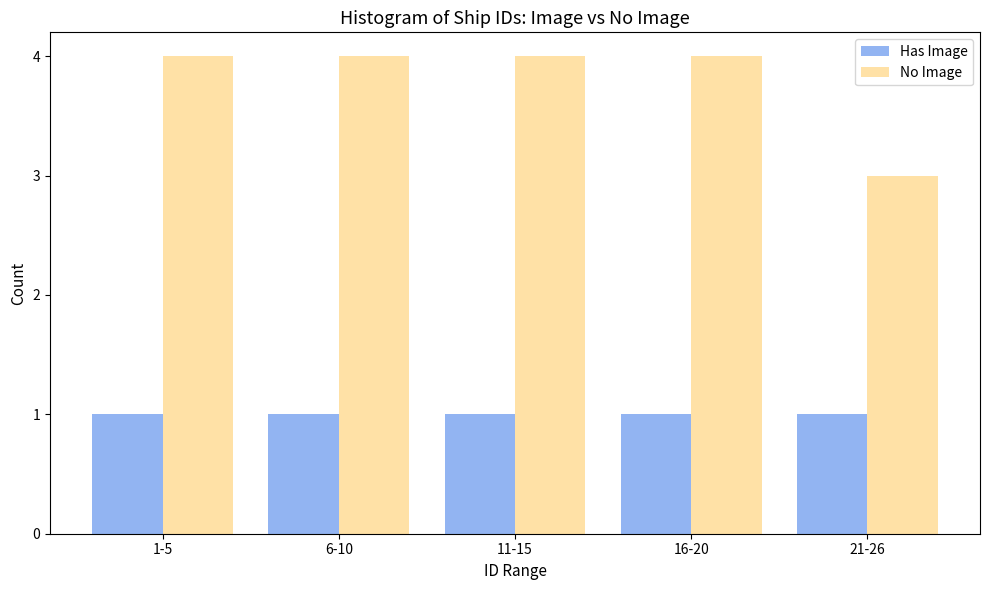

Reading right to left, list all the values displayed in this chart.

Has Image: 21-26=1	16-20=1	11-15=1	6-10=1	1-5=1
No Image: 21-26=3	16-20=4	11-15=4	6-10=4	1-5=4